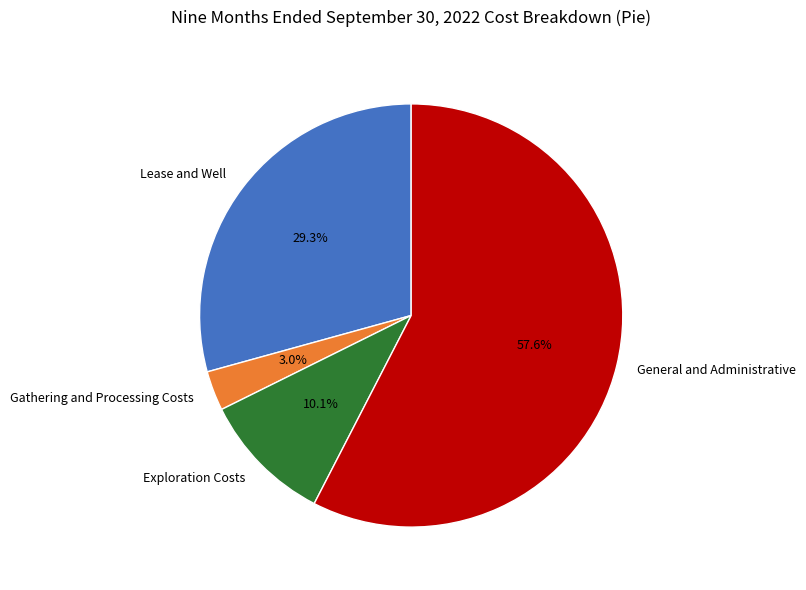

The Exploration Costs slice represents 18% of the pie. True or false?

False